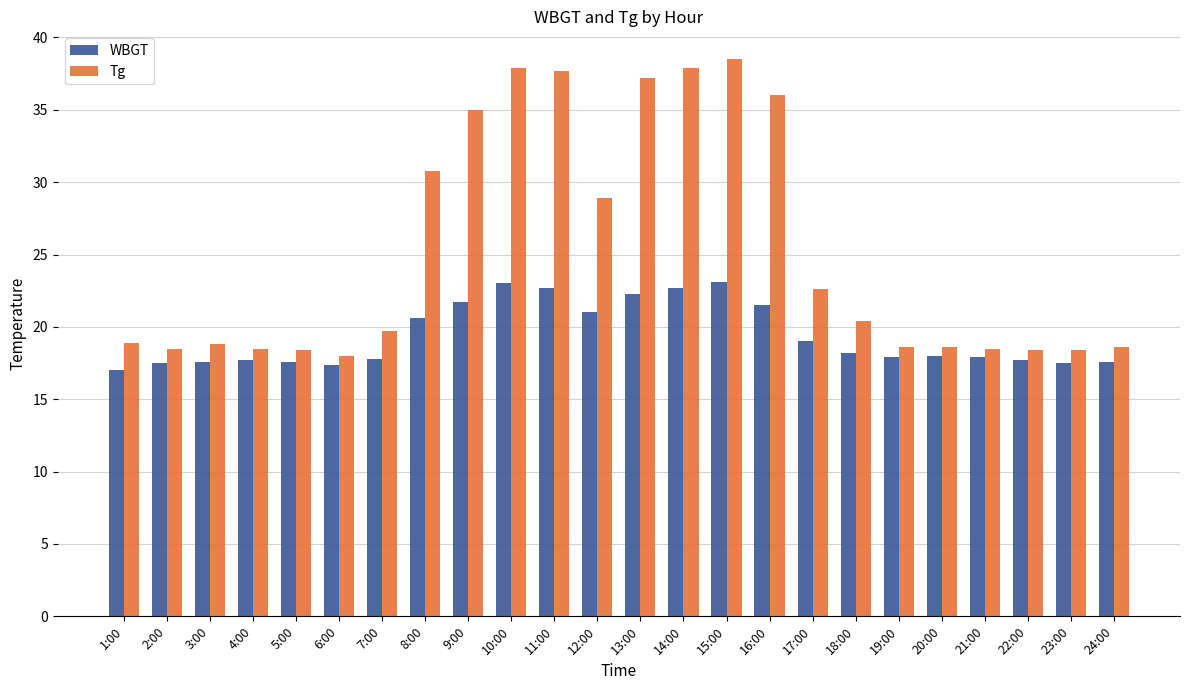

How many series are shown in this chart?

2